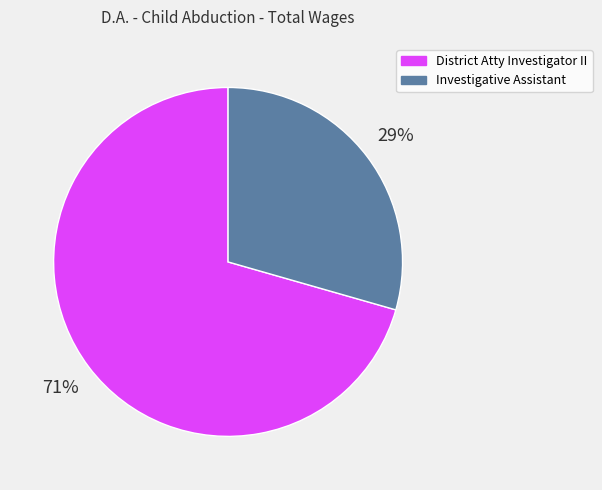

What percentage is the District Atty Investigator II slice, to the nearest percent?

71%